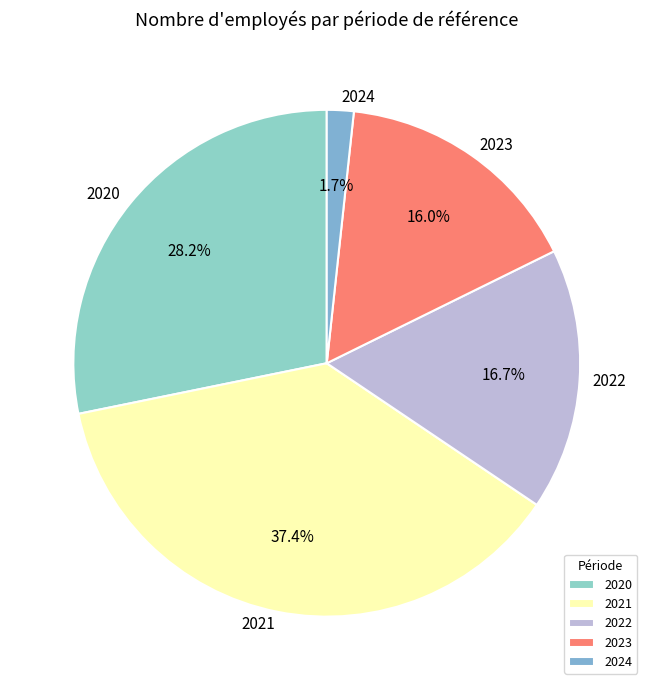

Approximately how many times larger is the value at 2024 compared to 2022?

0.1